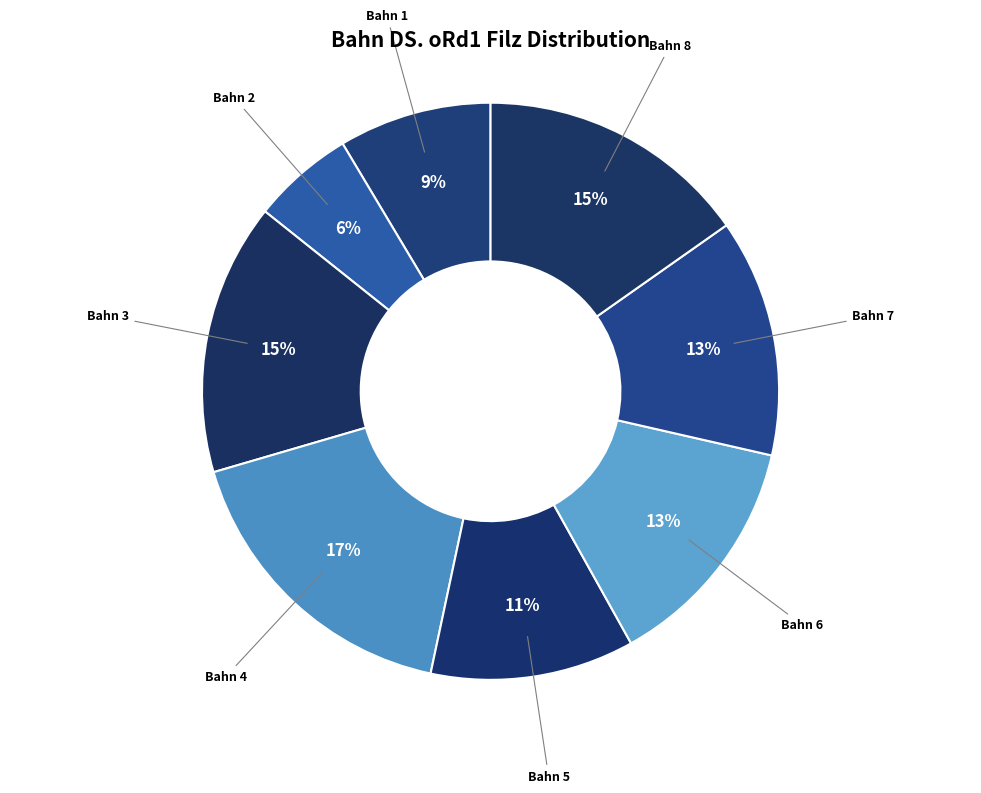

How many slices are in this pie chart?

8